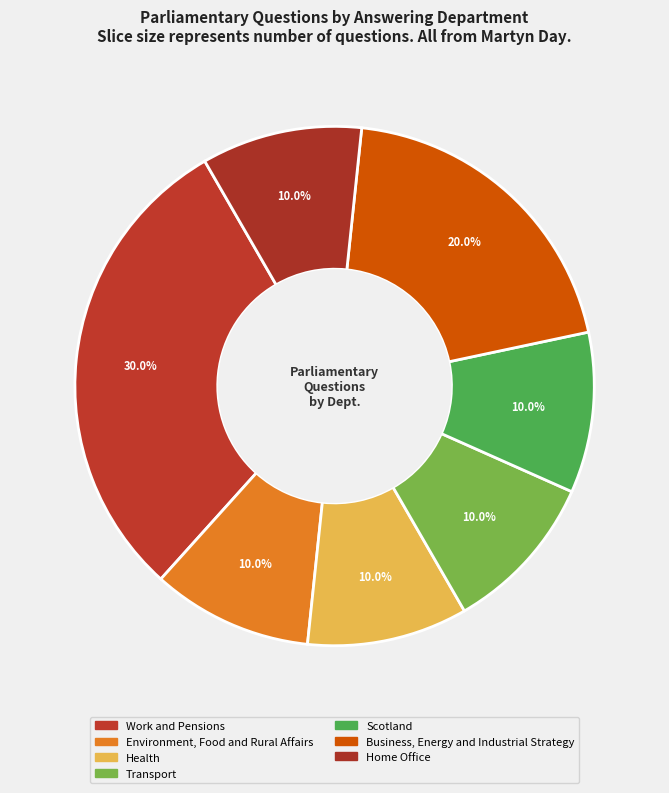

How many slices are in this pie chart?

7